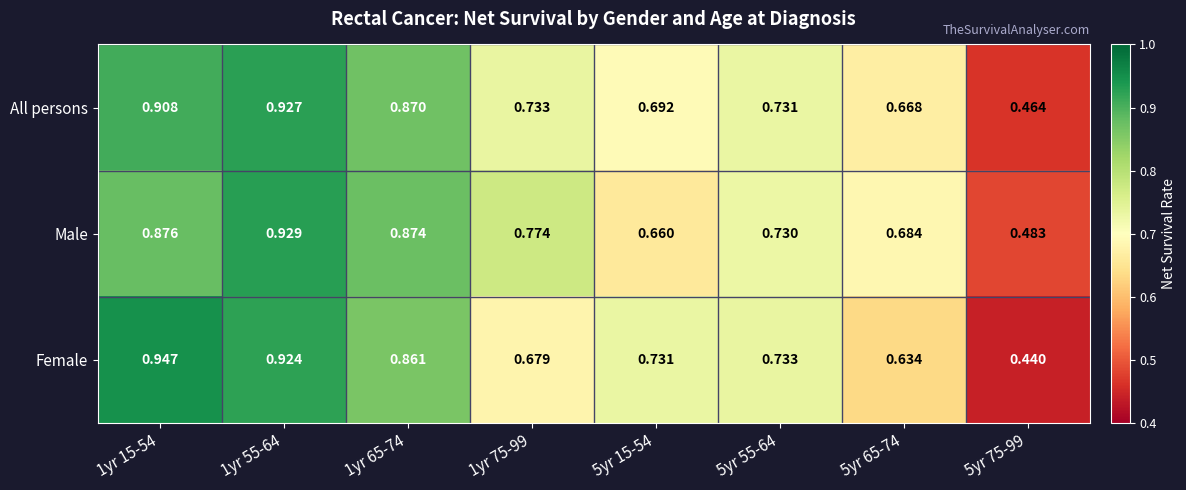

Which series changed the most between 1yr 75-99 and 5yr 75-99?

Male